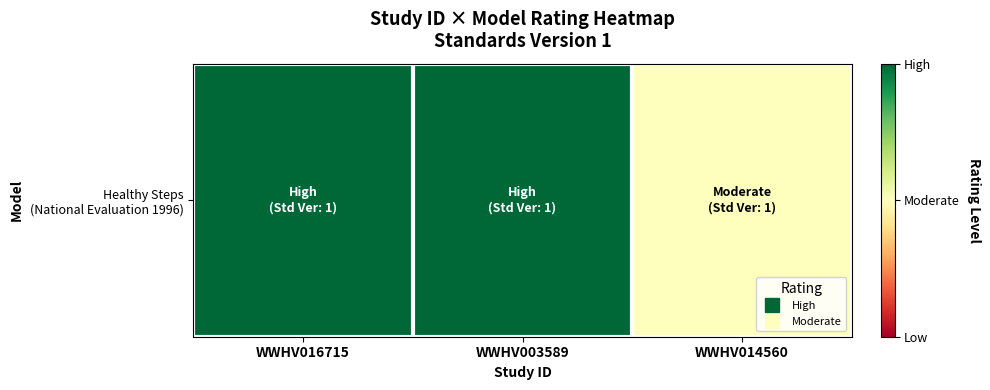

Between WWHV016715 and WWHV003589, which is larger?

WWHV016715